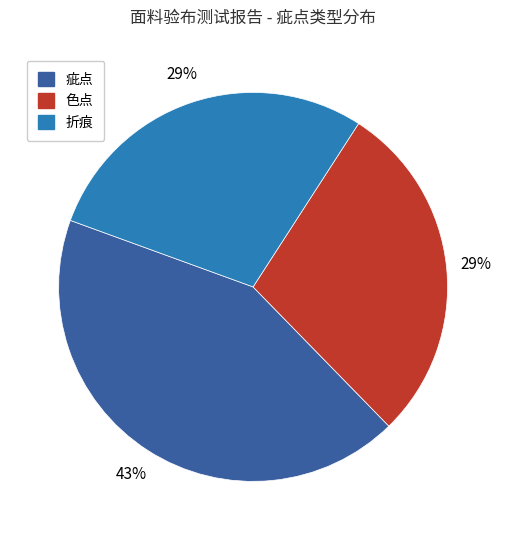

Is there a majority slice in this chart?

No